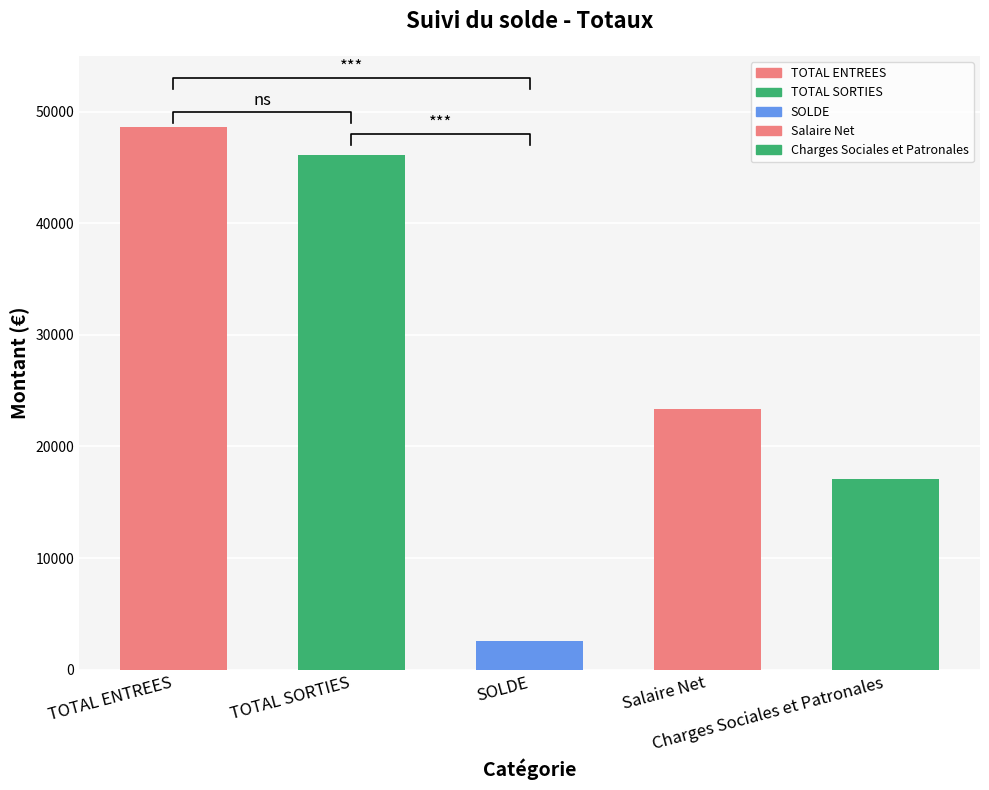

What is the label of the 5th bar from the left?

Charges Sociales et Patronales